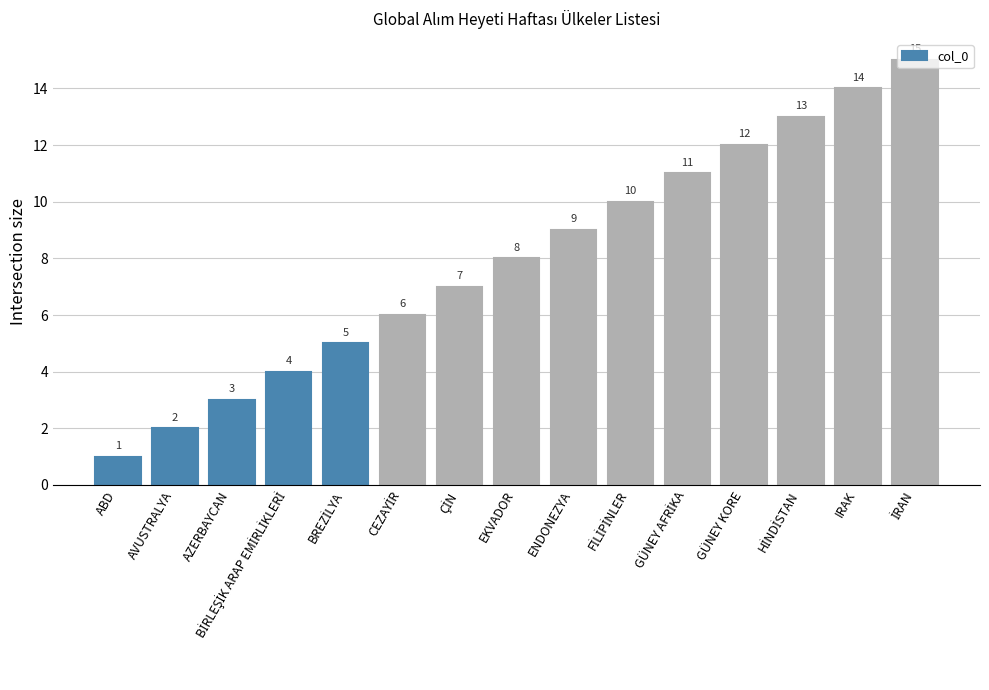

What is the difference between the maximum and second lowest values?

13